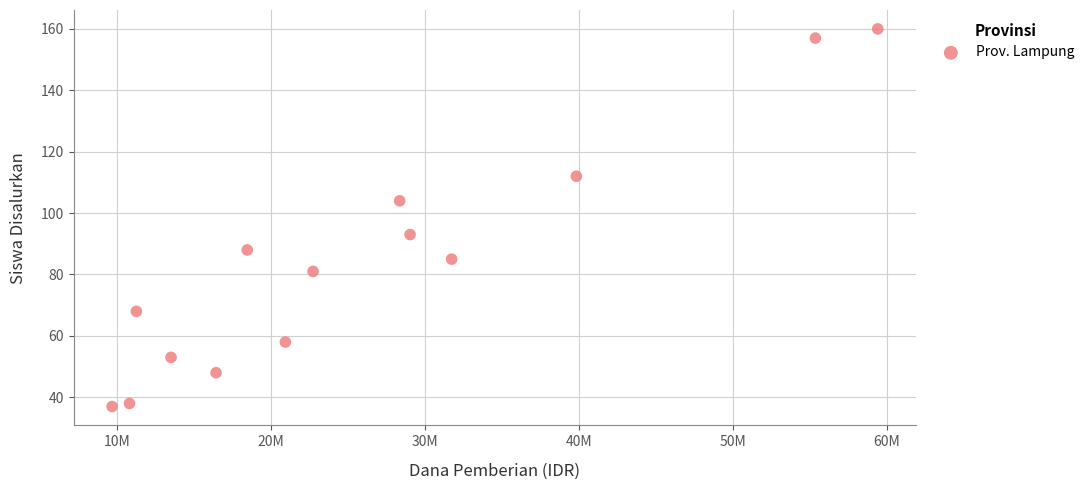

What is the range of X values (max minus min)?

49725000